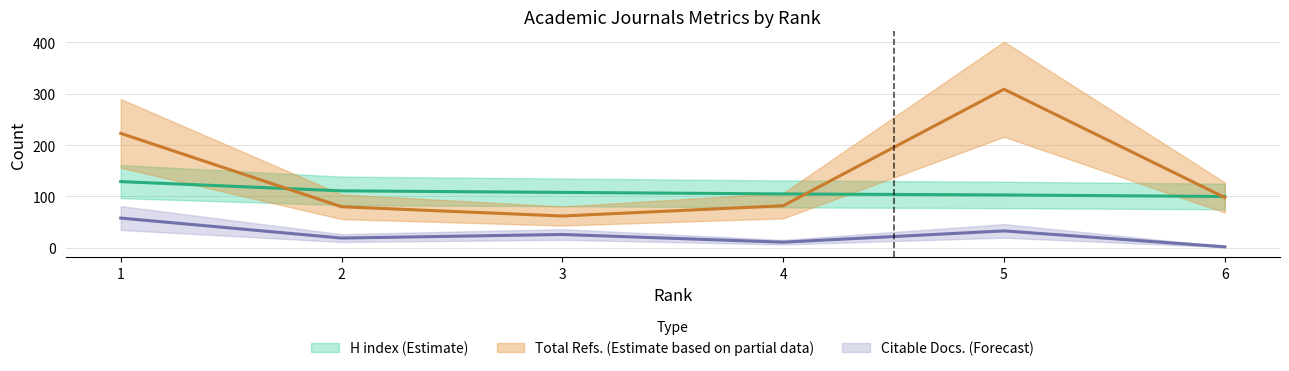

Reading left to right, transcribe all the data shown in this chart.

Citable Docs. (3years): 1=58	2=19	3=26	4=11	5=33	6=2
H index: 1=129	2=111	3=108	4=105	5=103	6=100
Total Refs.: 1=223	2=80	3=62	4=82	5=309	6=98